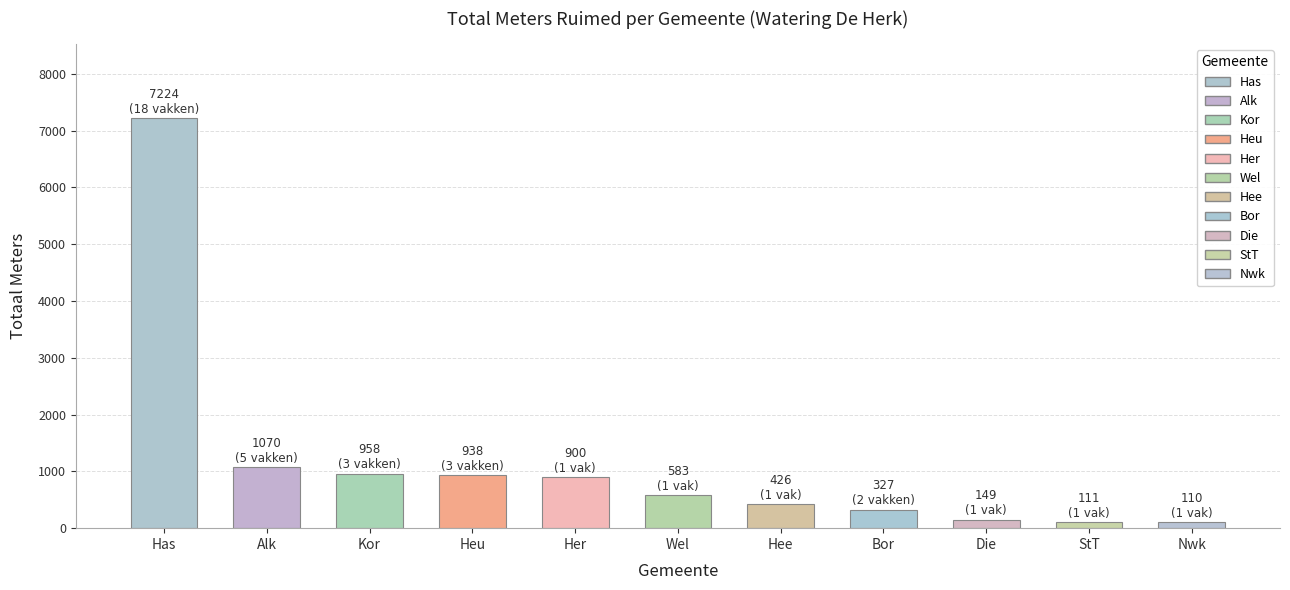

Does the chart contain any negative values?

No